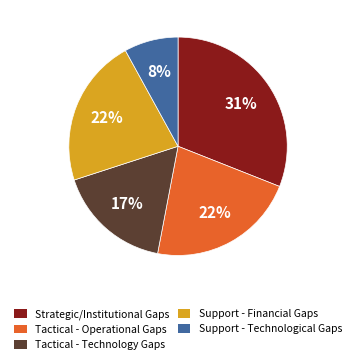

To the nearest percent, what is the average slice percentage?

20%